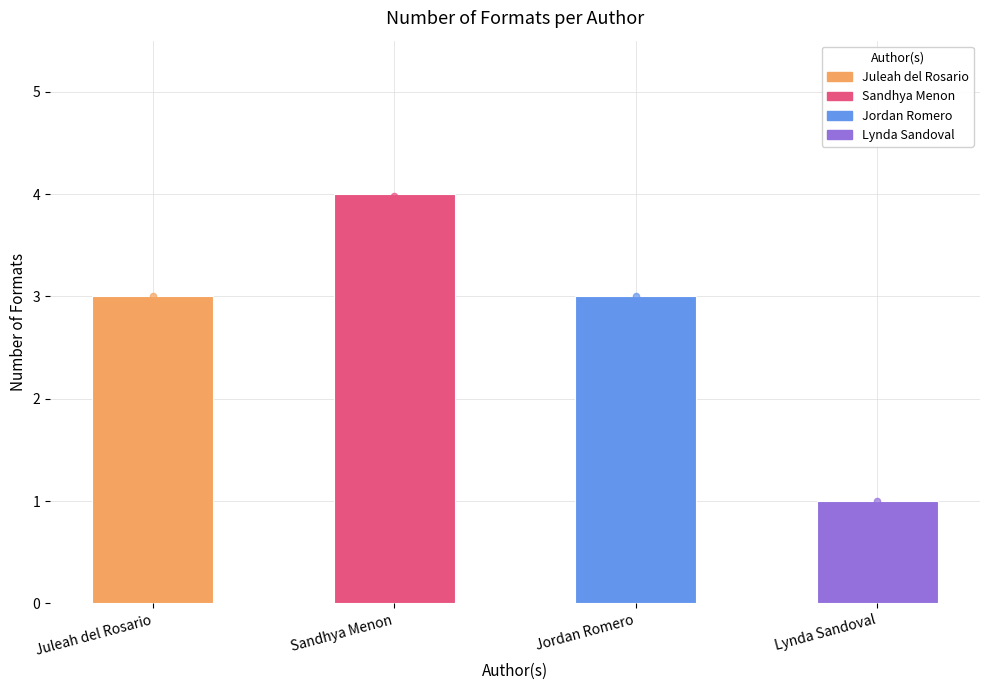

What is the change in value from Sandhya Menon to Jordan Romero?

-1